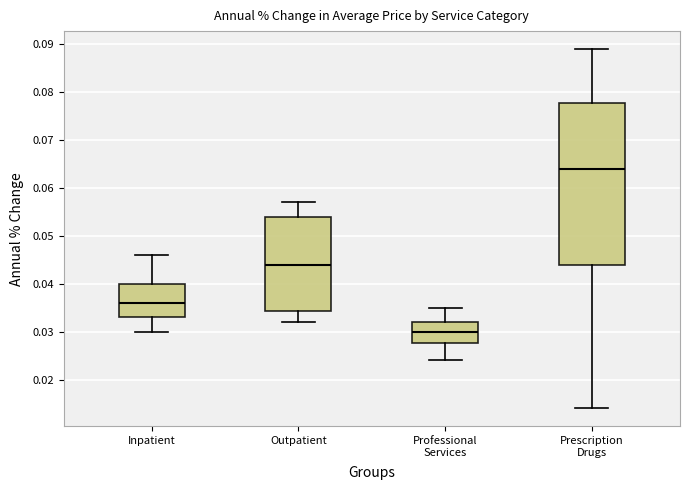

Where is the lower edge of the box for Inpatient on the y-axis? The values are not printed on the chart, so give them approximately, as read against the axis.

0.033